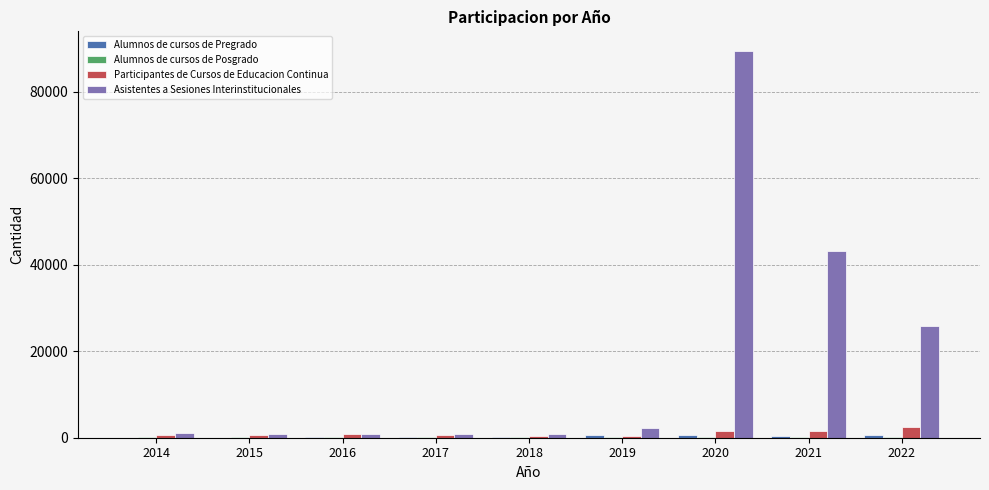

What is the sum of all Asistentes a Sesiones Interinstitucionales values?

165348